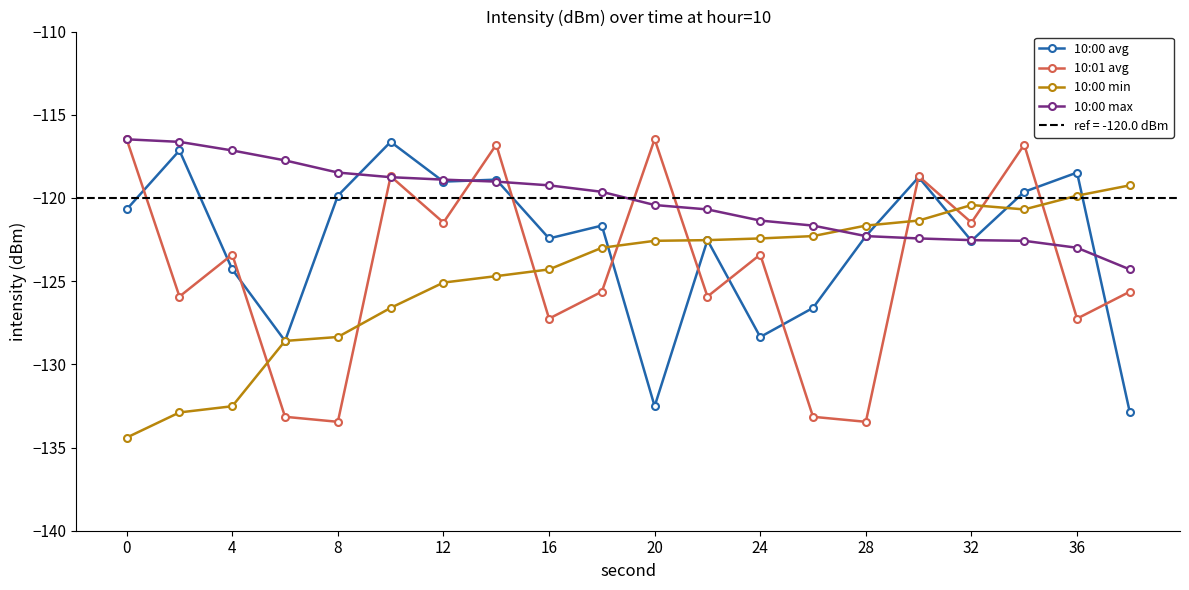

What are all the series names shown in the legend?

10:00 avg, 10:01 avg, 10:00 min, 10:00 max